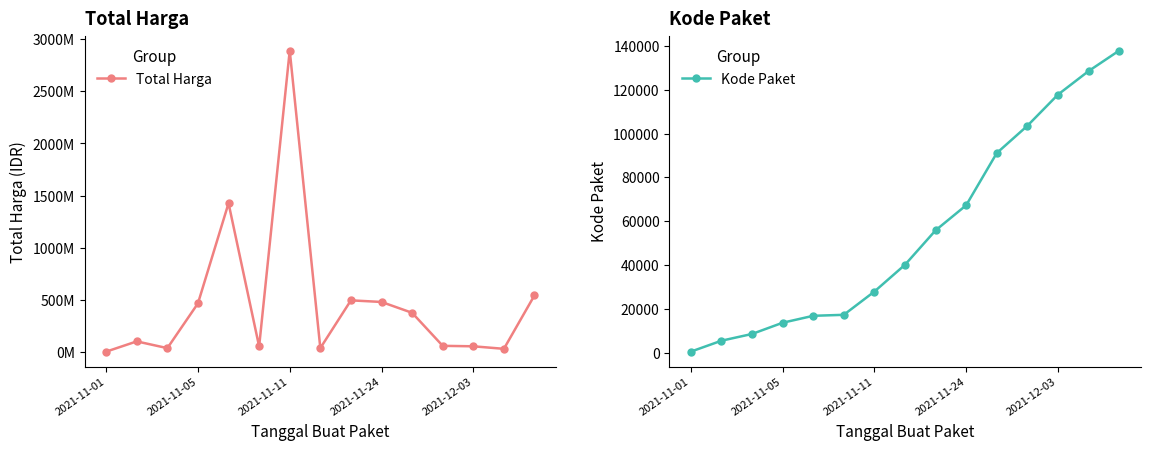

Which series has the largest total across all categories?

Total Harga